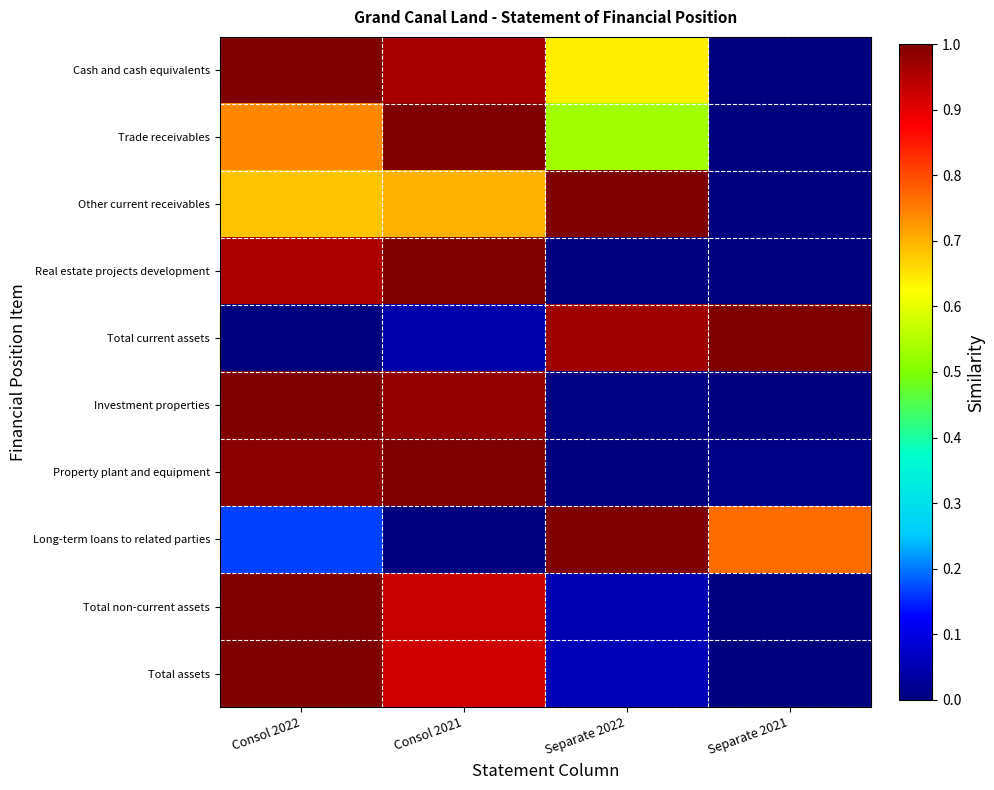

Reading left to right, list all the values displayed in this chart.

Cash and cash equivalents: Consol 2022=1.0	Consol 2021=1.0	Separate 2022=0.6	Separate 2021=0.0
Trade receivables: Consol 2022=0.7	Consol 2021=1.0	Separate 2022=0.5	Separate 2021=0.0
Other current receivables: Consol 2022=0.7	Consol 2021=0.7	Separate 2022=1.0	Separate 2021=0.0
Real estate projects development: Consol 2022=1.0	Consol 2021=1.0	Separate 2022=0.0	Separate 2021=0.0
Total current assets: Consol 2022=0.0	Consol 2021=0.0	Separate 2022=1.0	Separate 2021=1.0
Investment properties: Consol 2022=1.0	Consol 2021=1.0	Separate 2022=0.0	Separate 2021=0.0
Property plant and equipment: Consol 2022=1.0	Consol 2021=1.0	Separate 2022=0.0	Separate 2021=0.0
Long-term loans to related parties: Consol 2022=0.2	Consol 2021=0.0	Separate 2022=1.0	Separate 2021=0.8
Total non-current assets: Consol 2022=1.0	Consol 2021=0.9	Separate 2022=0.1	Separate 2021=0.0
Total assets: Consol 2022=1.0	Consol 2021=0.9	Separate 2022=0.1	Separate 2021=0.0